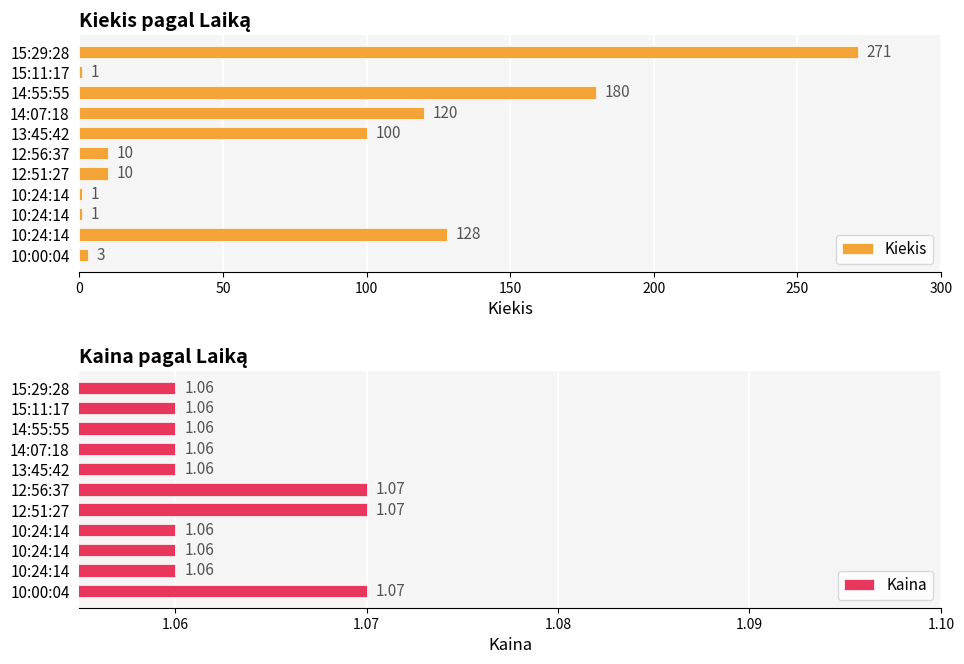

Count the Kaina values in the range 1 to 2.

11